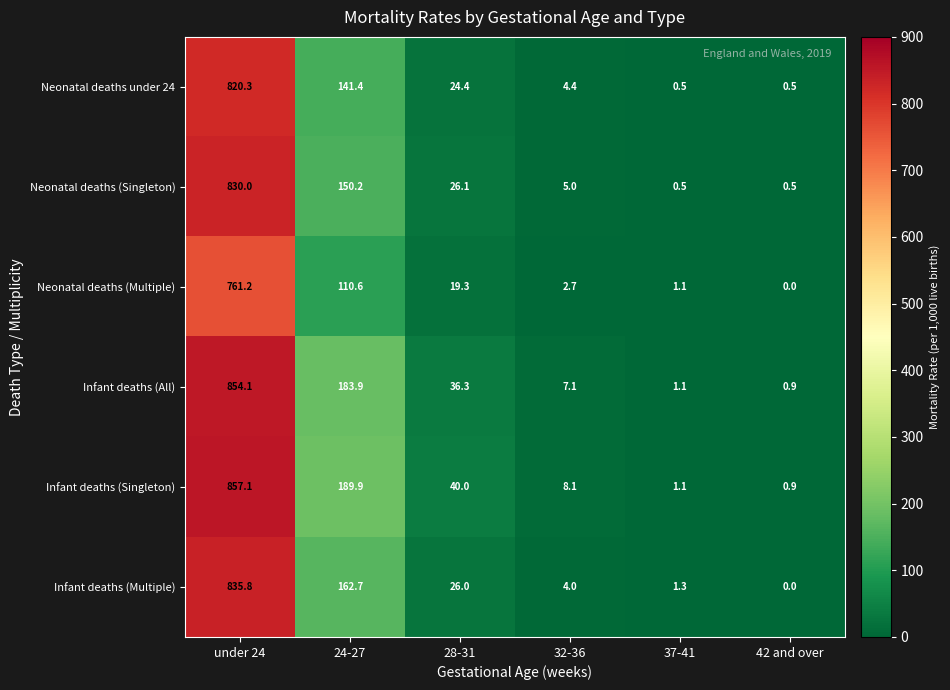

True or false: Neonatal deaths under 24 has a value of 0.3 at 42 and over.

False